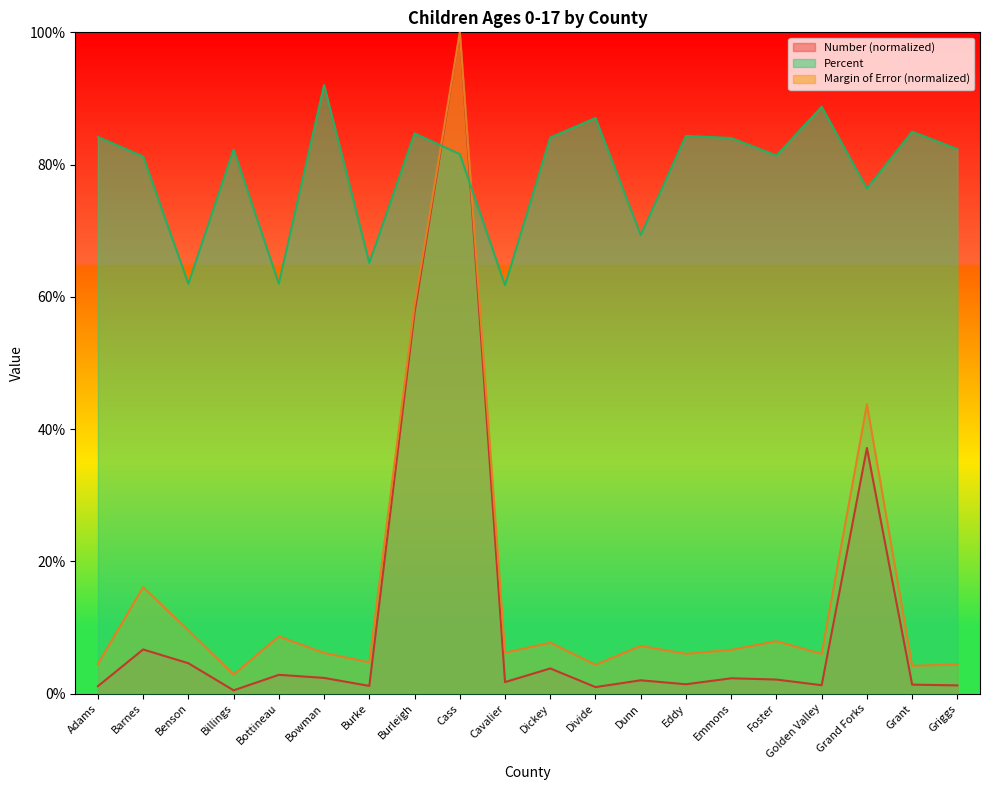

Which series changed the most between Burke and Griggs?

Percent